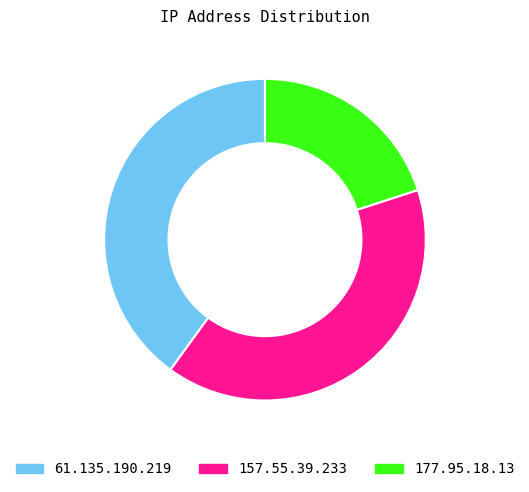

Is 177.95.18.13 the majority of the pie?

No